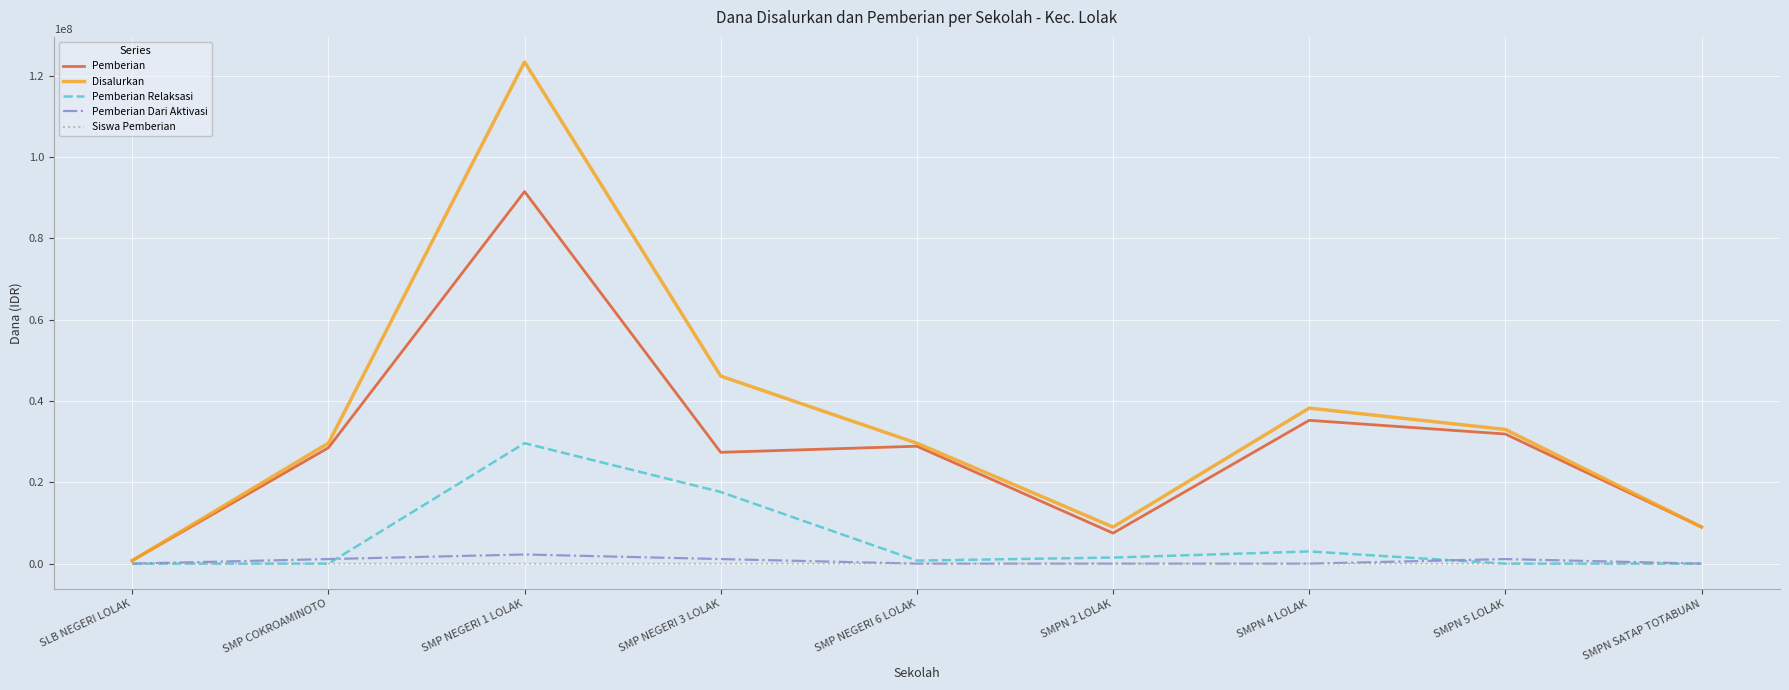

In Pemberian, how many points are higher than both neighbors (excluding endpoints)?

3